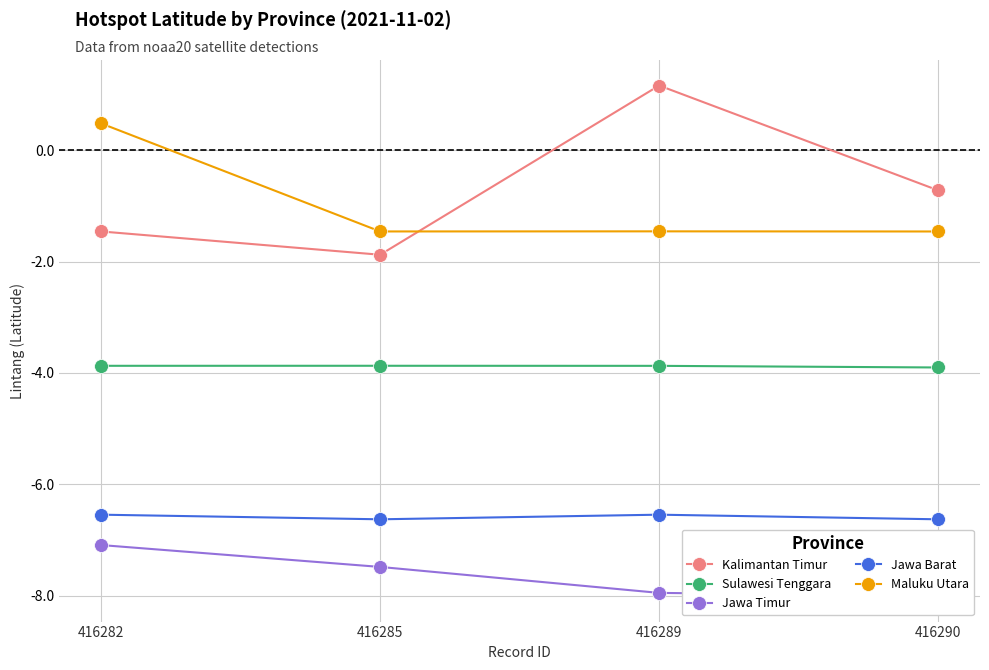

Where is the first local maximum for Maluku Utara?

416289